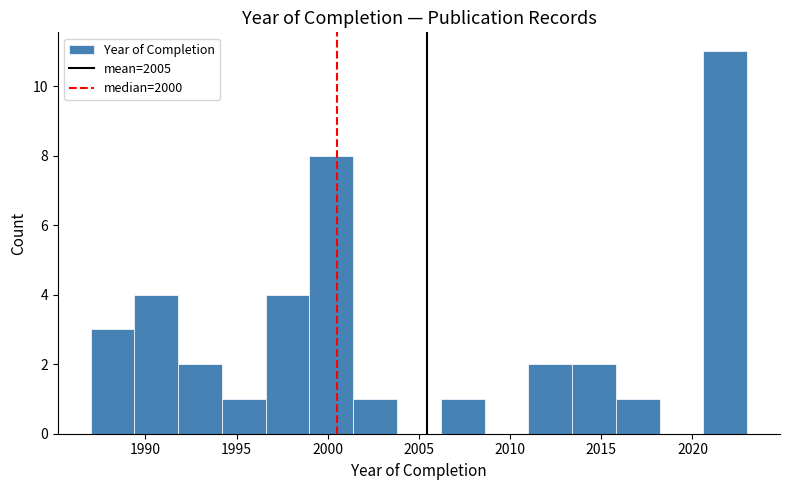

What is the height of the bar covering 1994.2 to 1996.6 on the x-axis? Neither the bar edges nor the heights are printed on the chart, so give them approximately, as read against the axes.

1